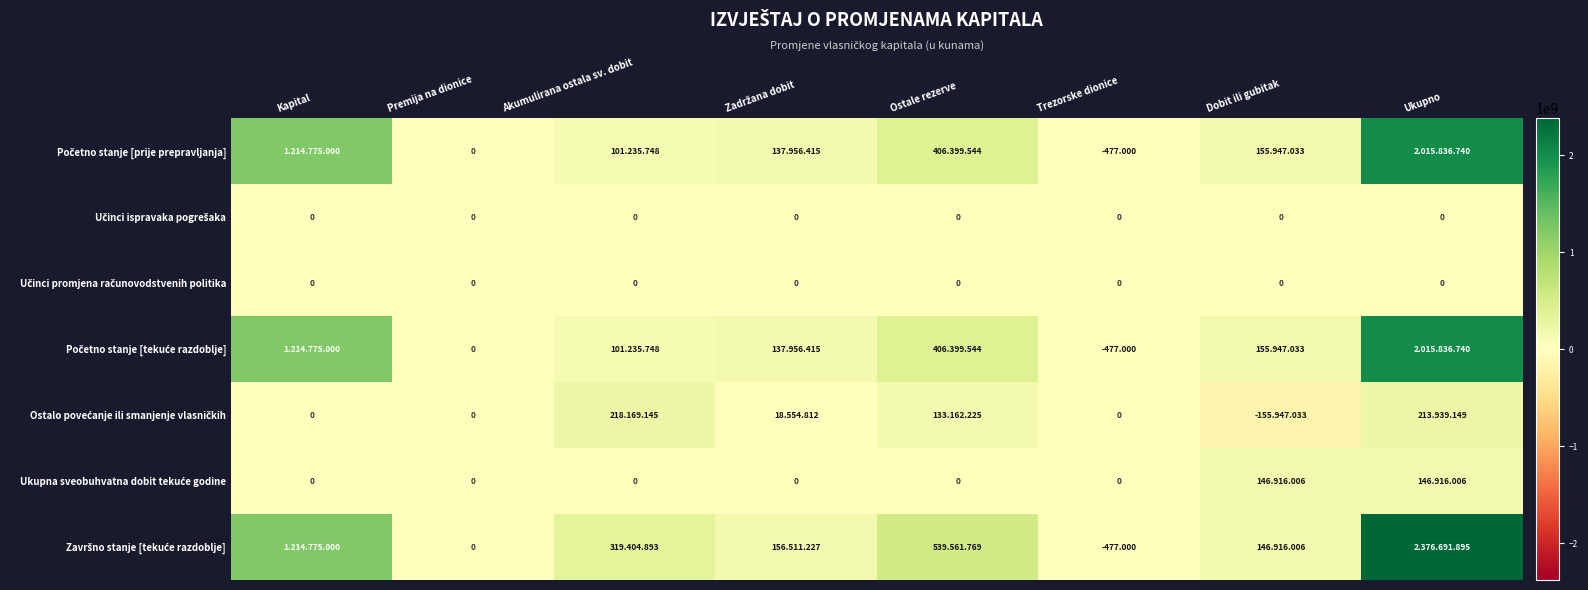

At which category is the sum across all series the highest?

Ukupno